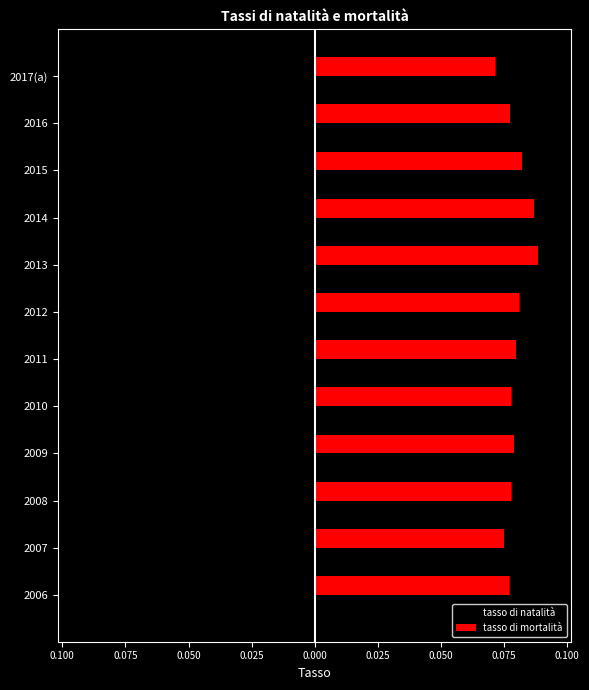

What is the average value of the tasso di natalità series?

-0.1